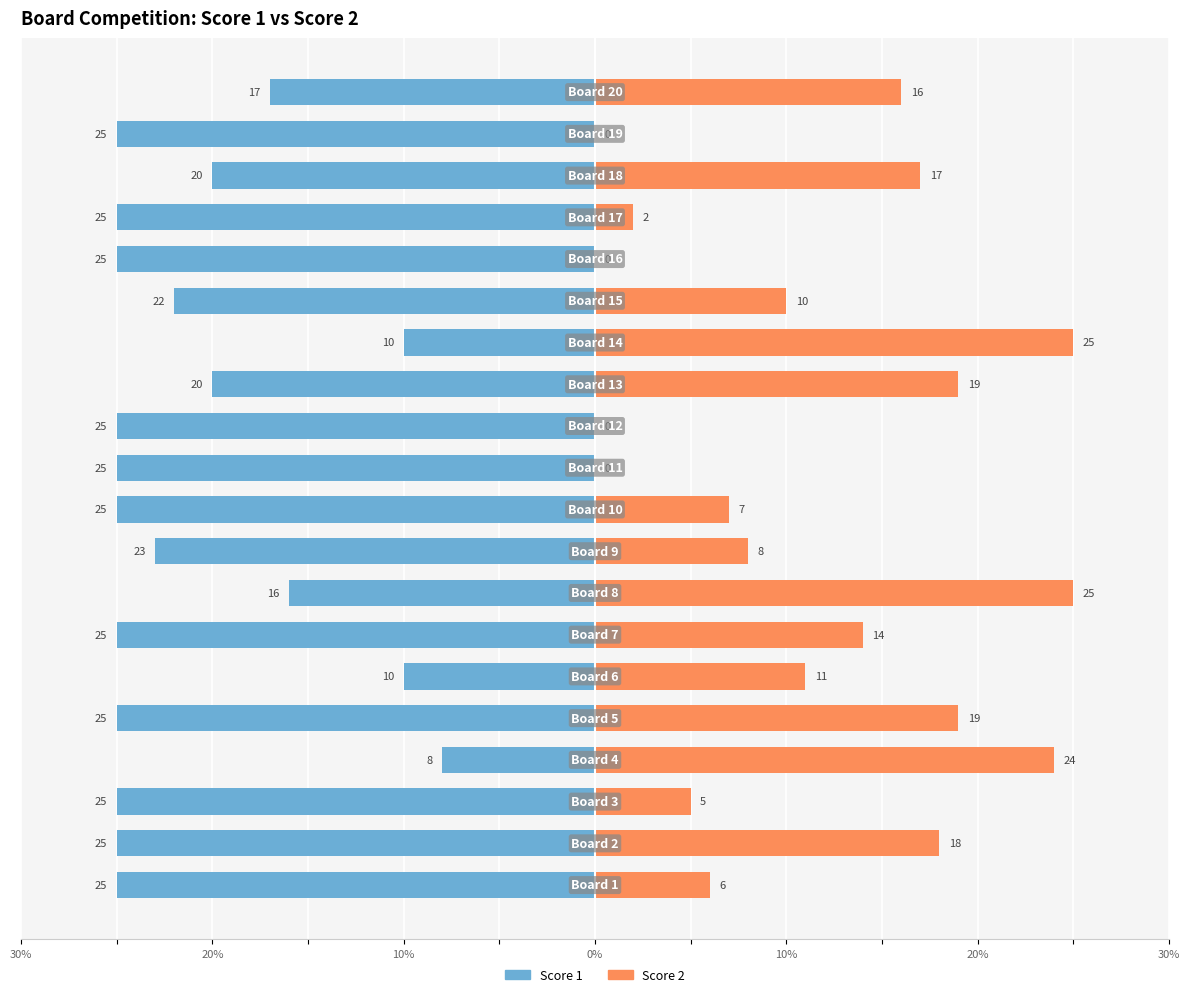

Rank the series by their maximum value, from lowest to highest.

Score 1, Score 2